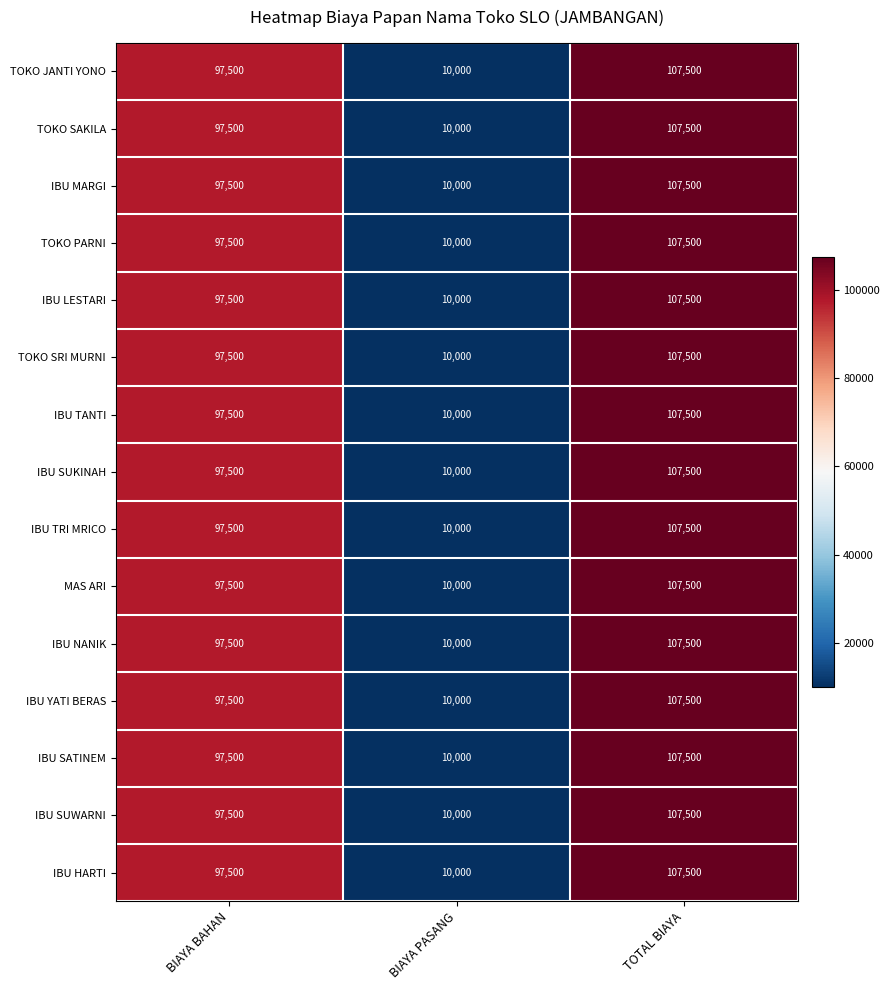

The IBU NANIK series shows 97500 at BIAYA BAHAN. True or false?

True